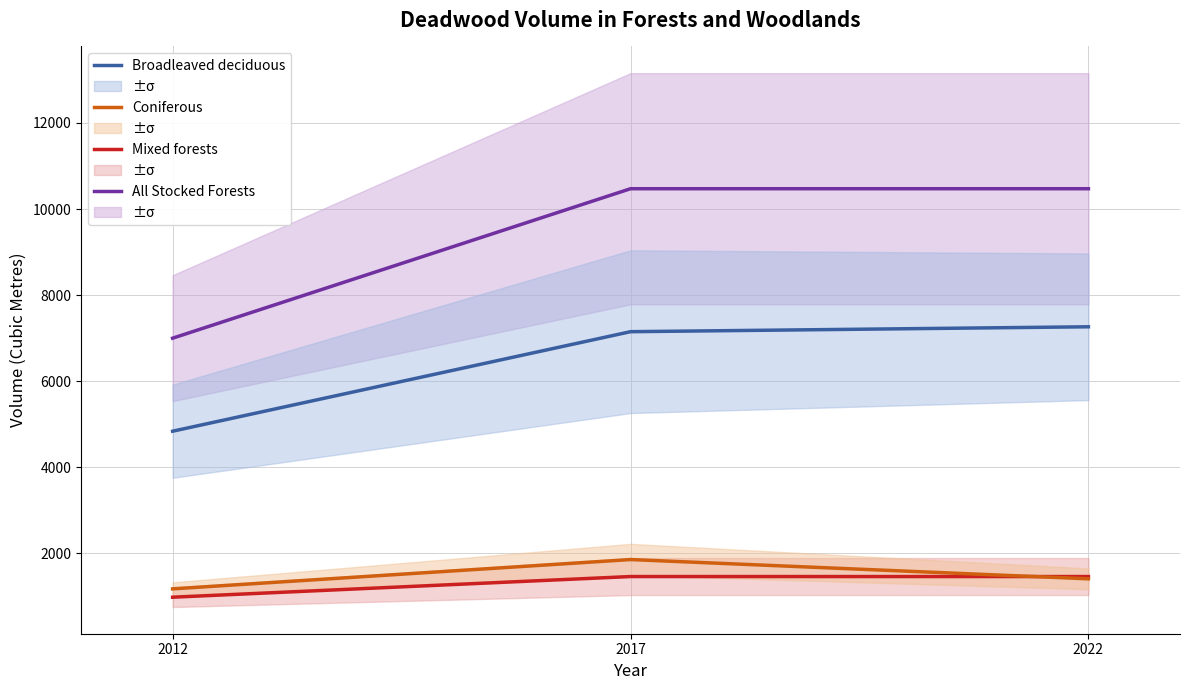

Reading left to right, extract all data points from this chart.

All Stocked Forests: 7000	10472	10472
Mixed forests: 983	1463	1463
Coniferous: 1177	1858	1410
Broadleaved deciduous: 4839	7151	7265